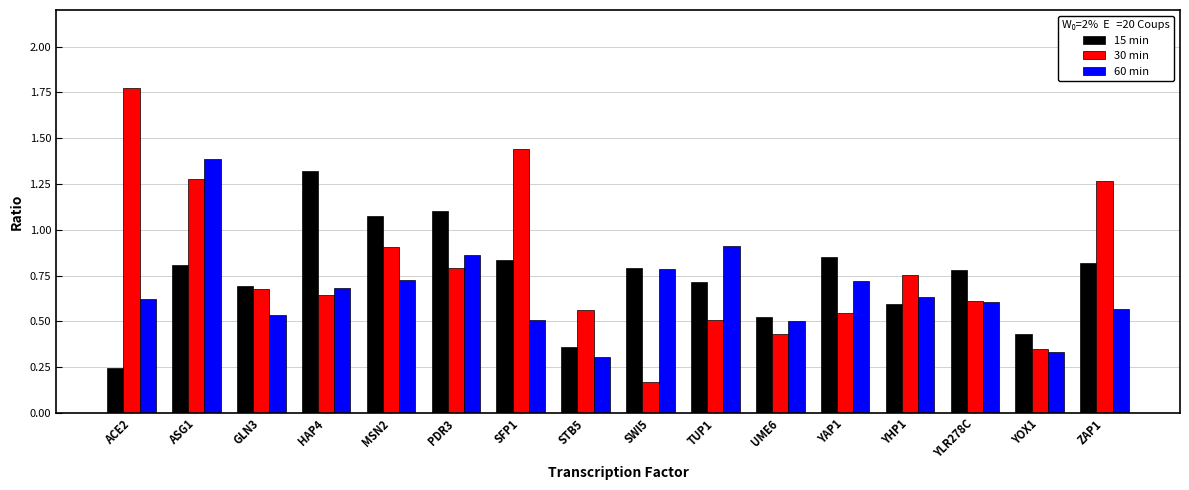

At how many categories does at least one series exceed 1?

7